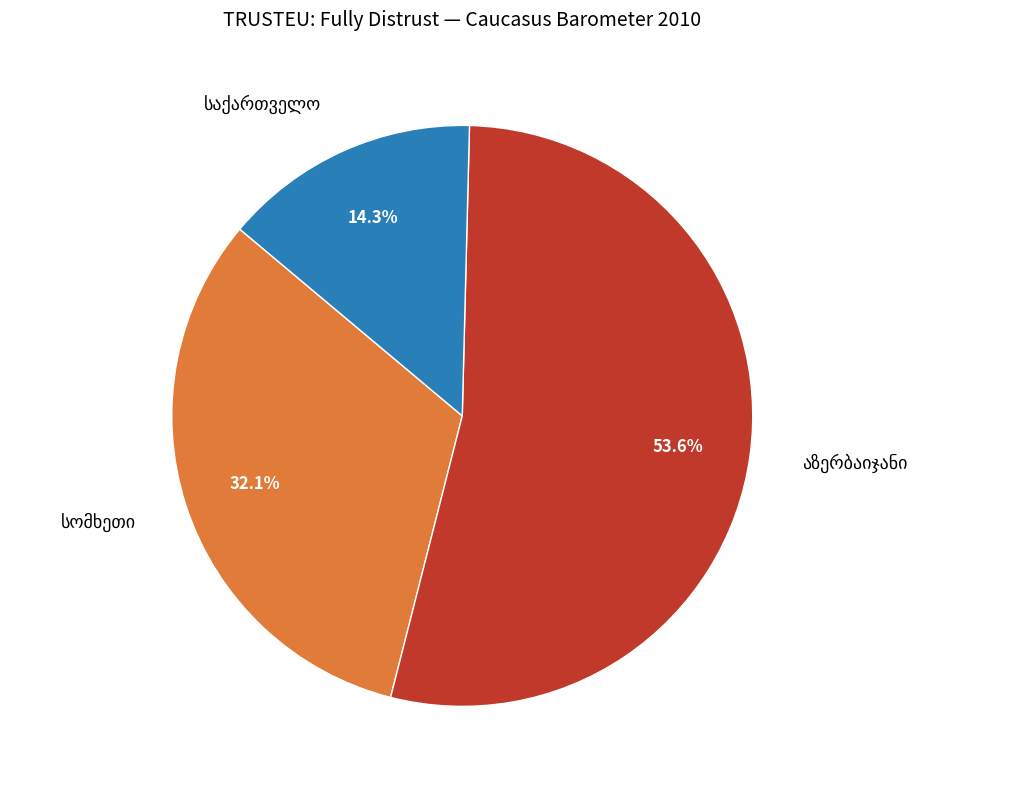

Does any single category account for the majority?

Yes